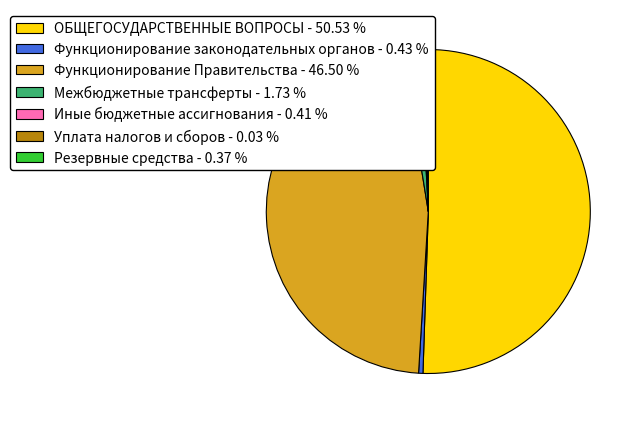

Approximately how many times larger is the value at Иные бюджетные ассигнования - 0.41 % compared to Функционирование законодательных органов - 0.43 %?

0.9